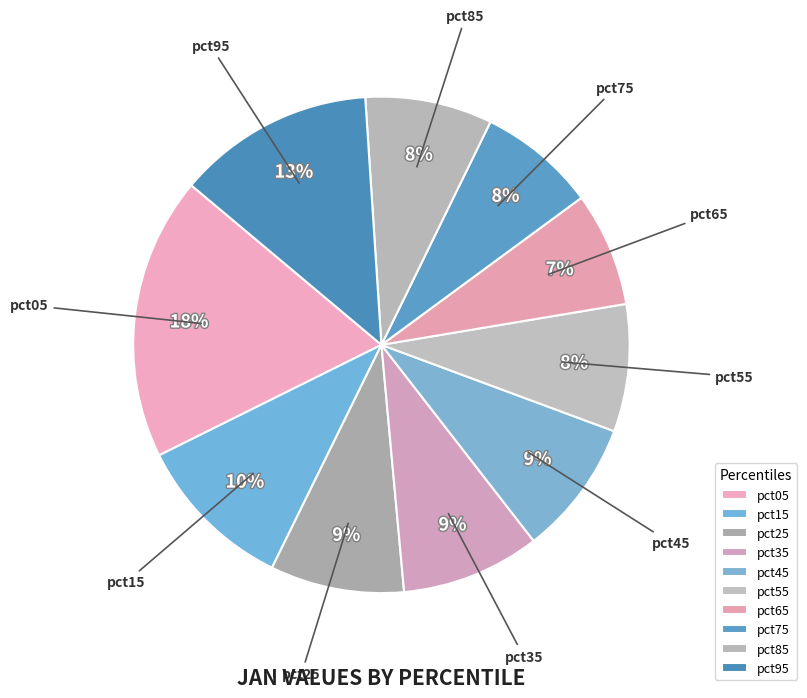

To the nearest percent, what is the combined percentage of pct35 and pct75?

17%